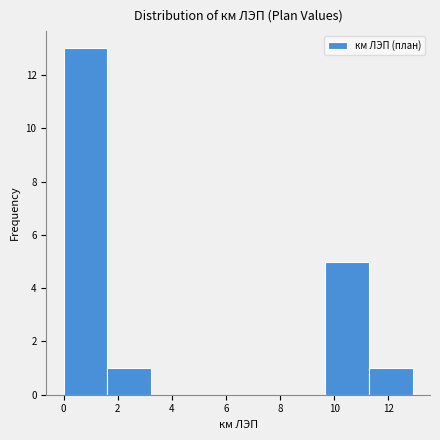

How tall is the bar that spans 1.6 to 3.2 on the x-axis? Neither the bar edges nor the heights are printed on the chart, so give them approximately, as read against the axes.

1